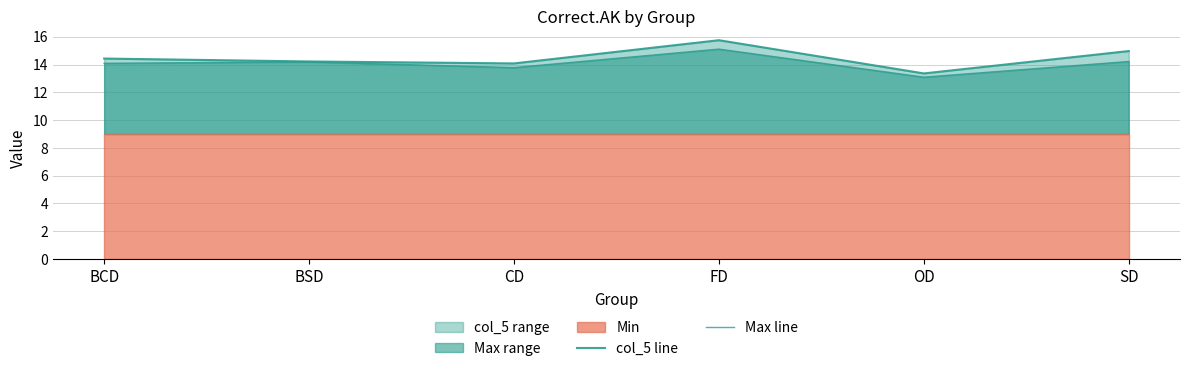

At which category does the chart reach its peak across all series?

FD